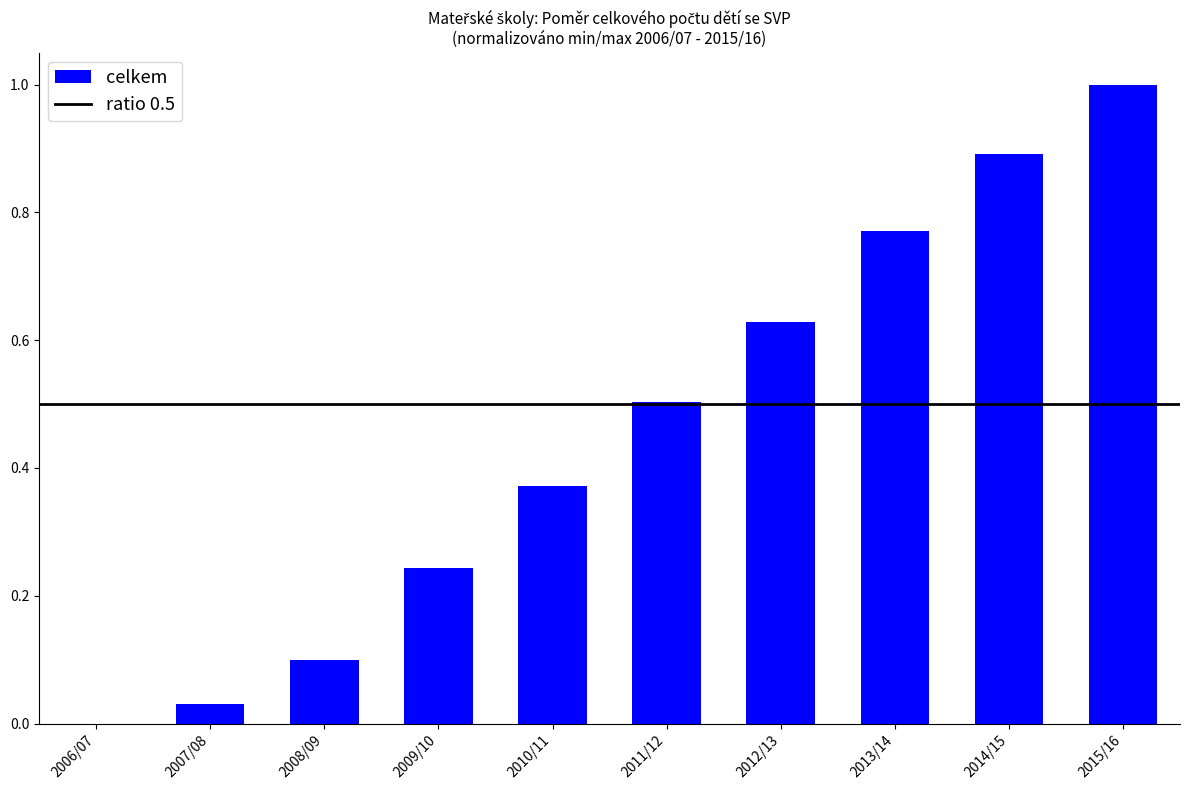

True or false: the data shows 0.1 at 2009/10.

False